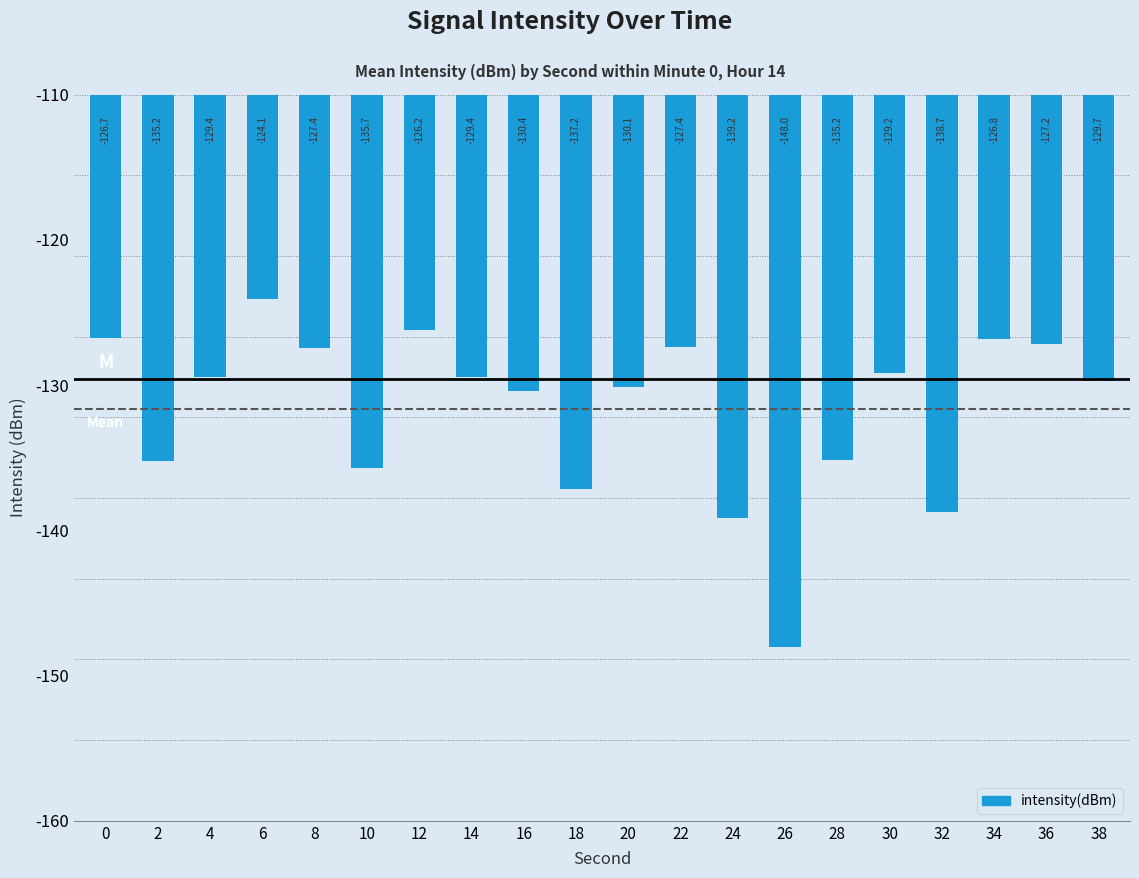

The chart shows a value of -126.2 at 12. True or false?

True